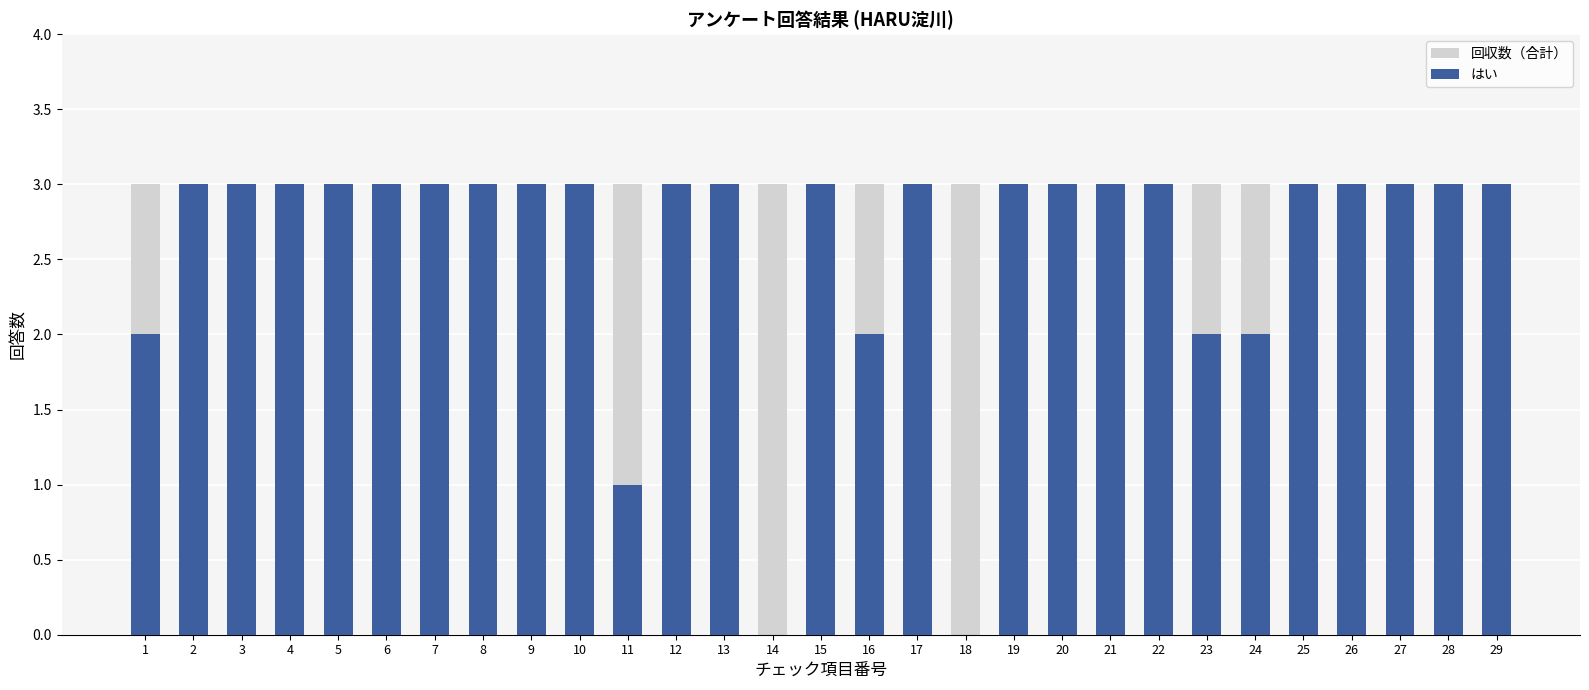

Count the はい values in the range 3 to 4.

22